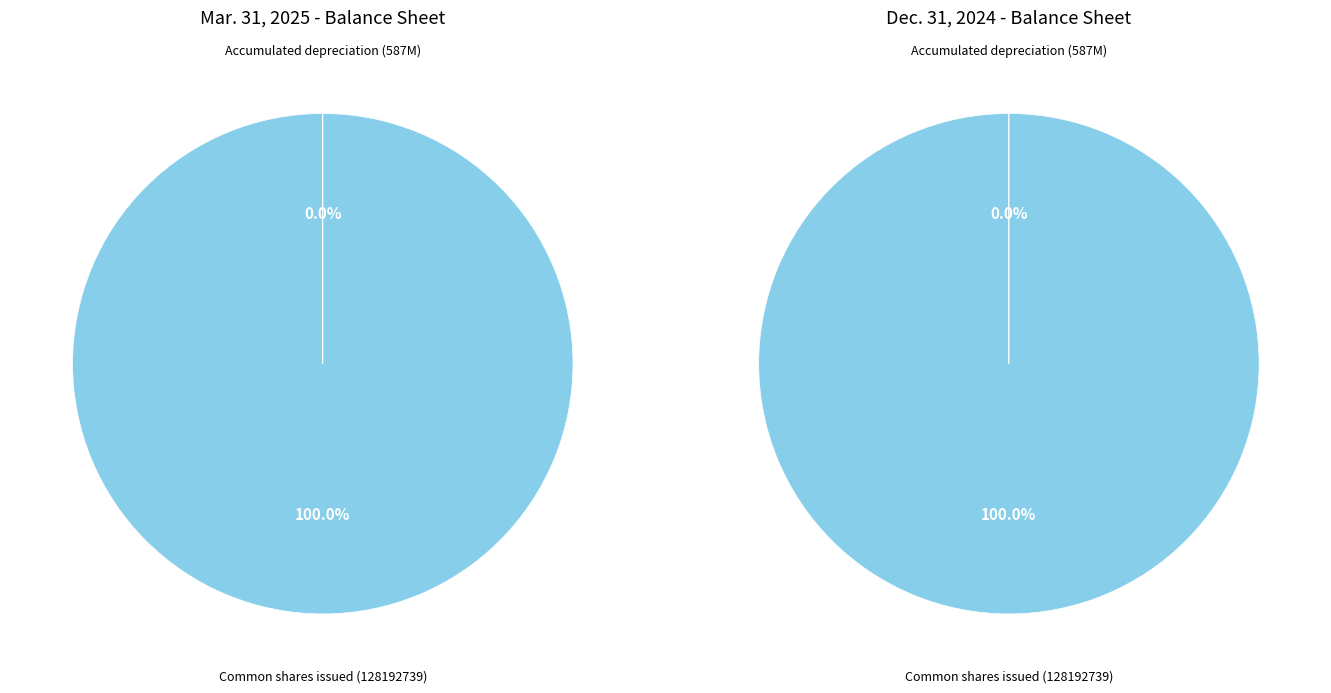

What percentage is the Common shares outstanding slice, to the nearest percent?

100%